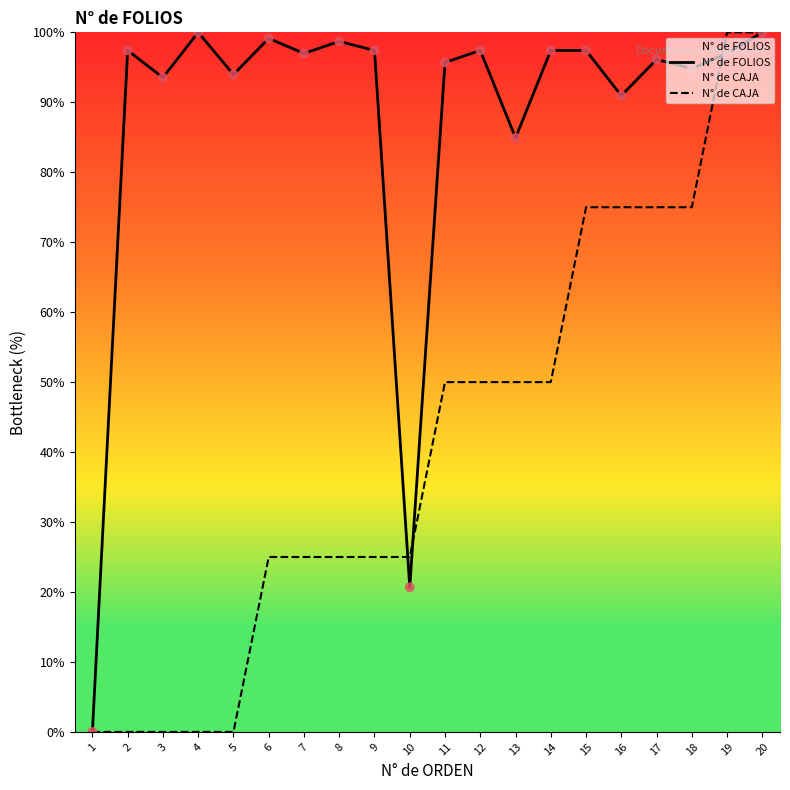

Which series reaches the maximum Y coordinate?

N° de FOLIOS